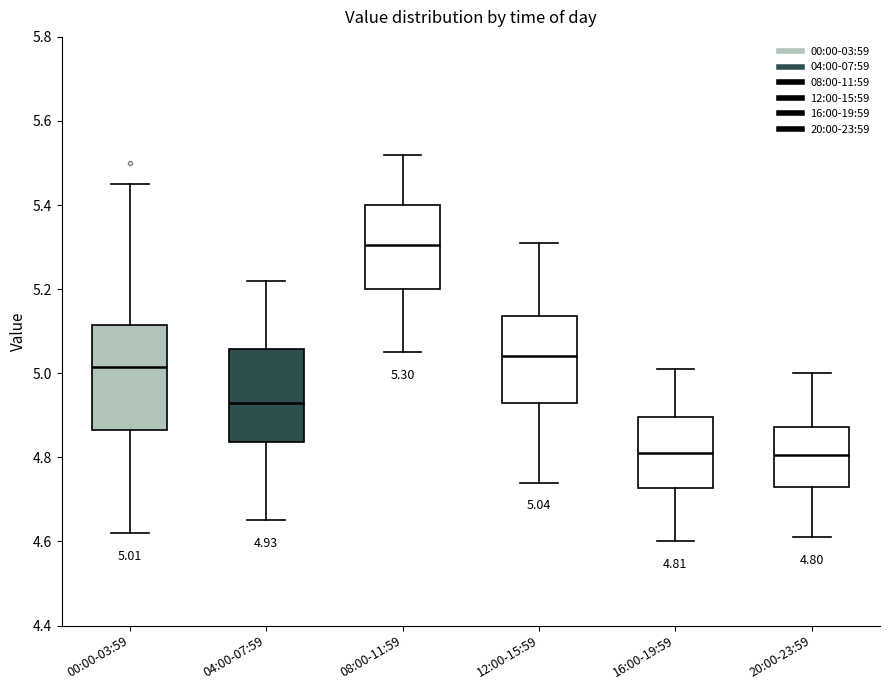

Which box has the highest median line?

08:00-11:59